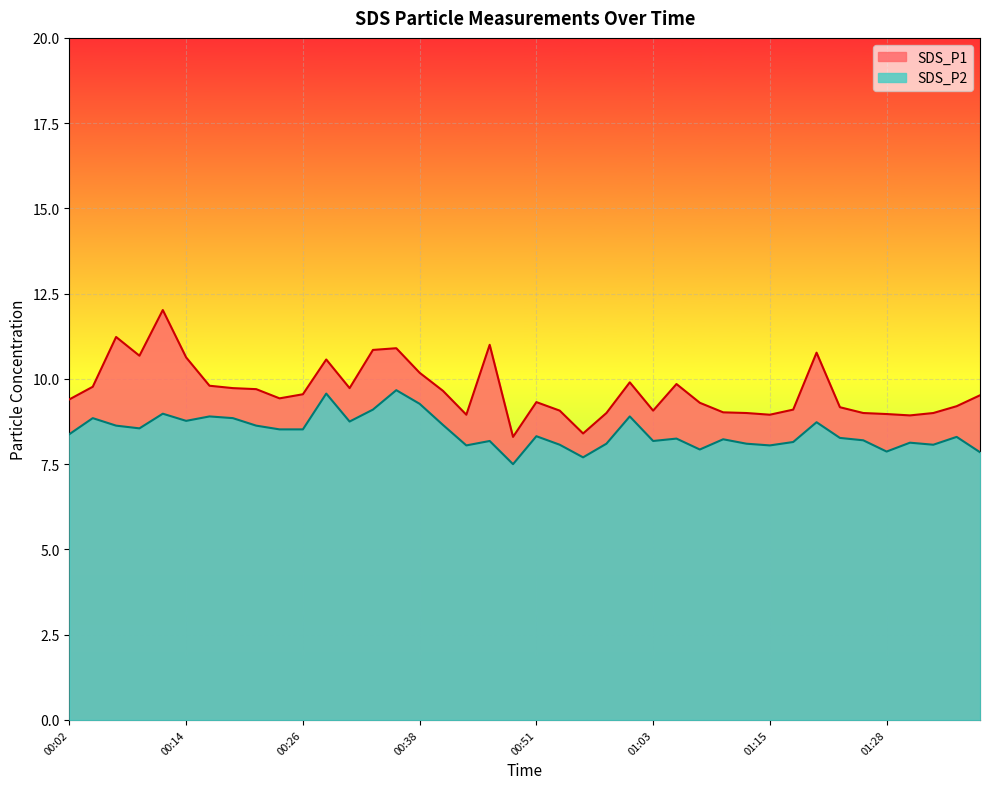

Reading right to left, extract all data points from this chart.

SDS_P1: 01:38=9.5	01:35=9.2	01:33=9.0	01:30=8.9	01:28=9.0	01:25=9.0	01:23=9.2	01:20=10.8	01:18=9.1	01:15=8.9	01:13=9.0	01:11=9.0	01:08=9.3	01:06=9.8	01:03=9.1	01:01=9.9	00:58=9.0	00:56=8.4	00:53=9.1	00:51=9.3	00:48=8.3	00:46=11.0	00:43=8.9	00:41=9.7	00:38=10.2	00:36=10.9	00:34=10.8	00:31=9.7	00:29=10.6	00:26=9.6	00:24=9.4	00:21=9.7	00:19=9.7	00:16=9.8	00:14=10.6	00:11=12.0	00:09=10.7	00:06=11.2	00:04=9.8	00:02=9.4
SDS_P2: 01:38=7.8	01:35=8.3	01:33=8.1	01:30=8.1	01:28=7.9	01:25=8.2	01:23=8.3	01:20=8.7	01:18=8.2	01:15=8.1	01:13=8.1	01:11=8.2	01:08=7.9	01:06=8.2	01:03=8.2	01:01=8.9	00:58=8.1	00:56=7.7	00:53=8.1	00:51=8.3	00:48=7.5	00:46=8.2	00:43=8.1	00:41=8.7	00:38=9.3	00:36=9.7	00:34=9.1	00:31=8.8	00:29=9.6	00:26=8.5	00:24=8.5	00:21=8.6	00:19=8.8	00:16=8.9	00:14=8.8	00:11=9.0	00:09=8.6	00:06=8.6	00:04=8.8	00:02=8.4